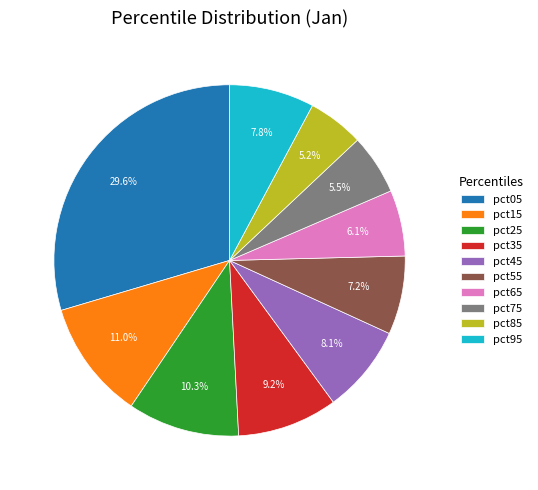

Which category has the biggest portion of the pie?

pct05